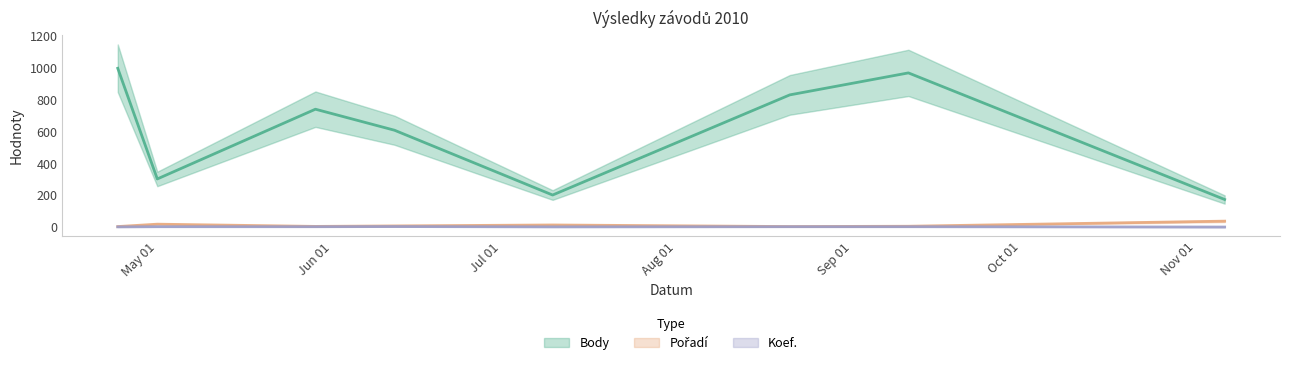

The value of Pořadí at 2010-05-29 is 5. True or false?

True